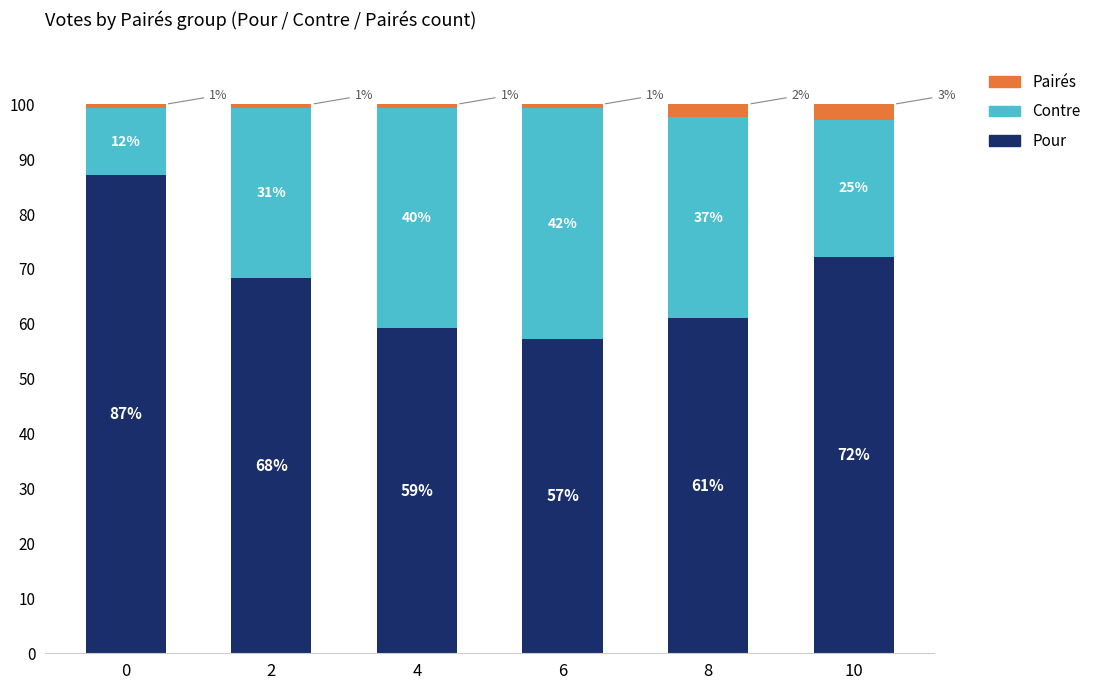

What is the maximum value for Pour?

87.1